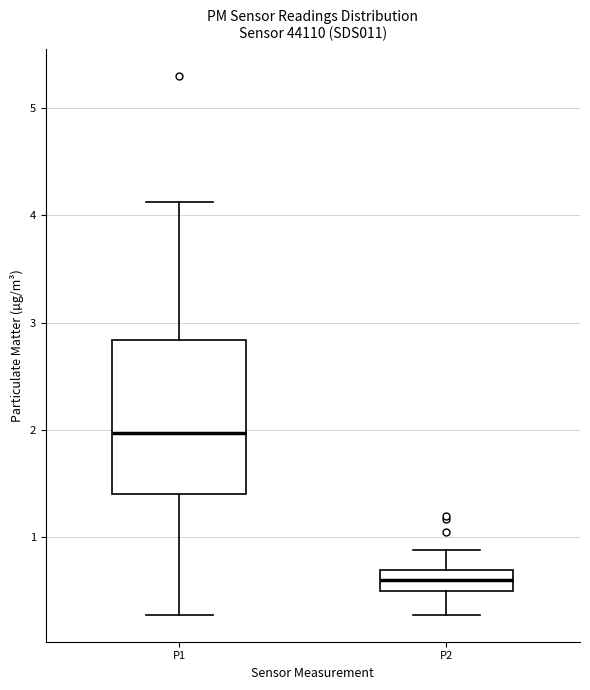

Where is the lower edge of the box for P2 on the y-axis? The values are not printed on the chart, so give them approximately, as read against the axis.

0.5